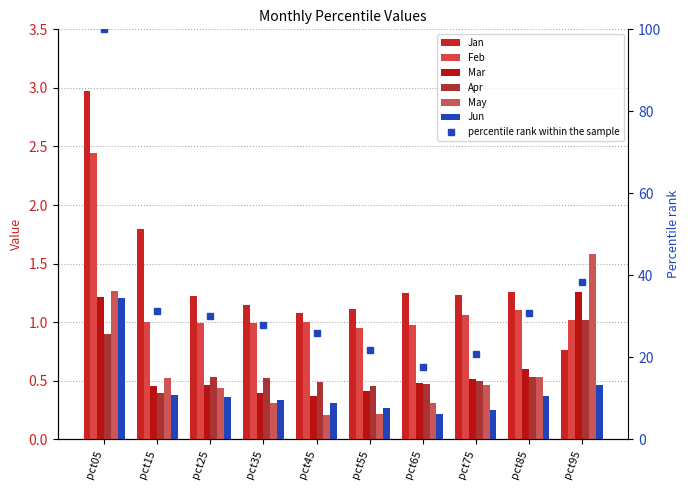

Reading left to right, extract all data points from this chart.

Jan: 3.0	1.8	1.2	1.1	1.1	1.1	1.3	1.2	1.3	0.8
Feb: 2.4	1.0	1.0	1.0	1.0	1.0	1.0	1.1	1.1	1.0
Mar: 1.2	0.5	0.5	0.4	0.4	0.4	0.5	0.5	0.6	1.3
Apr: 0.9	0.4	0.5	0.5	0.5	0.5	0.5	0.5	0.5	1.0
May: 1.3	0.5	0.4	0.3	0.2	0.2	0.3	0.5	0.5	1.6
Jun: 1.2	0.4	0.4	0.3	0.3	0.3	0.2	0.3	0.4	0.5